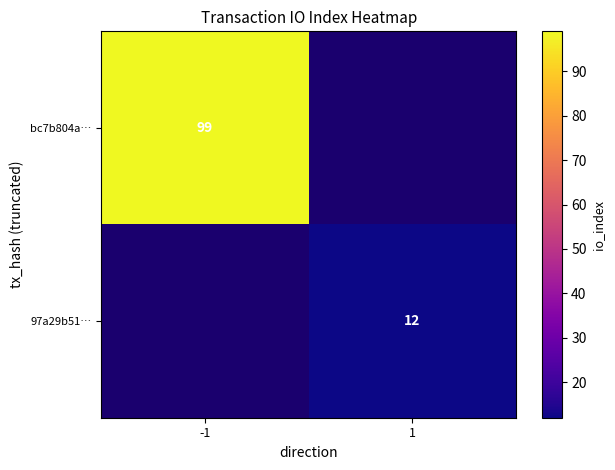

Is it true that bc7b804a… equals 99 at -1?

True